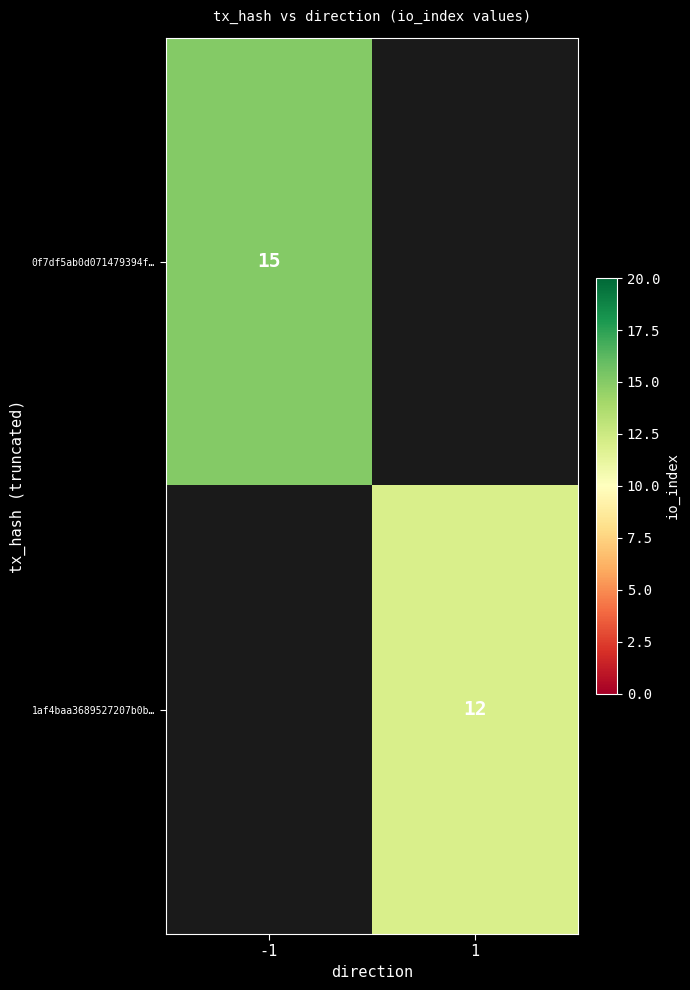

True or false: 1af4baa3689527207b0b… has a value of 12 at 1.

True